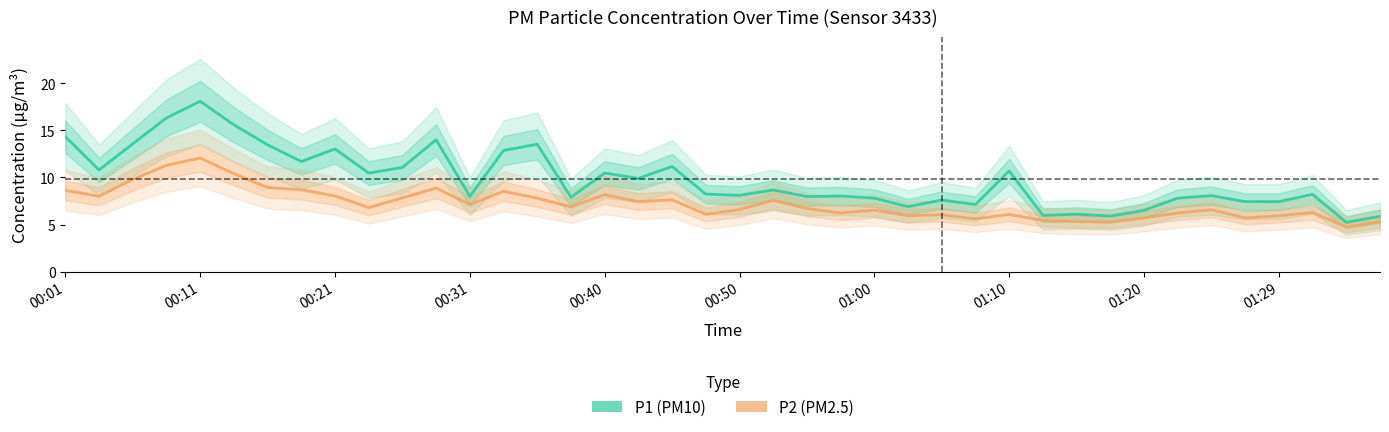

Does the chart have visible grid lines?

No